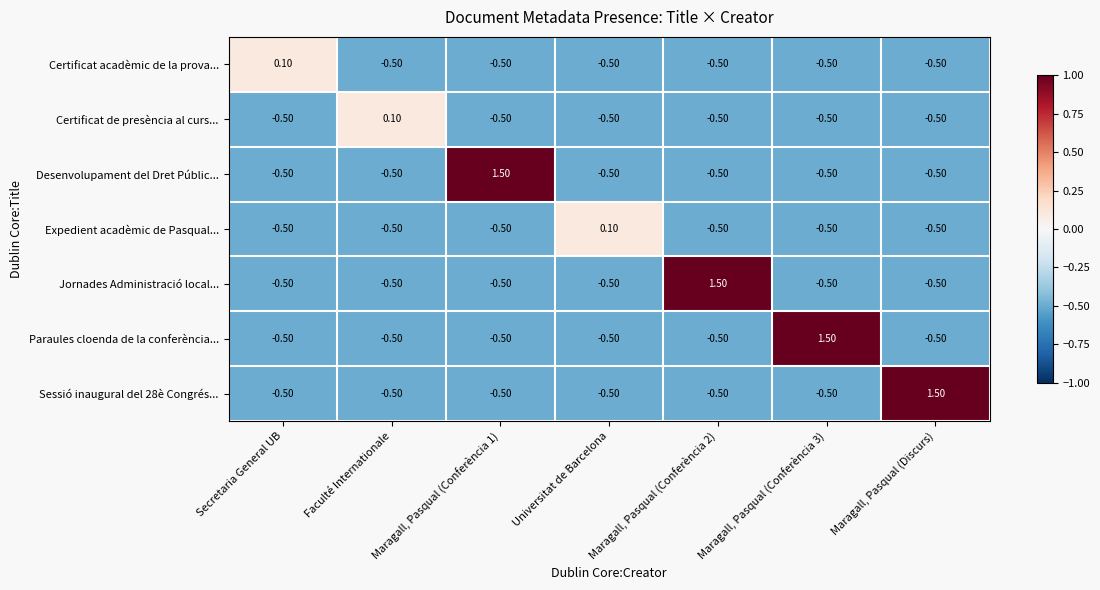

At which label does Certificat de presència al curs... first exceed 0?

Faculté Internationale